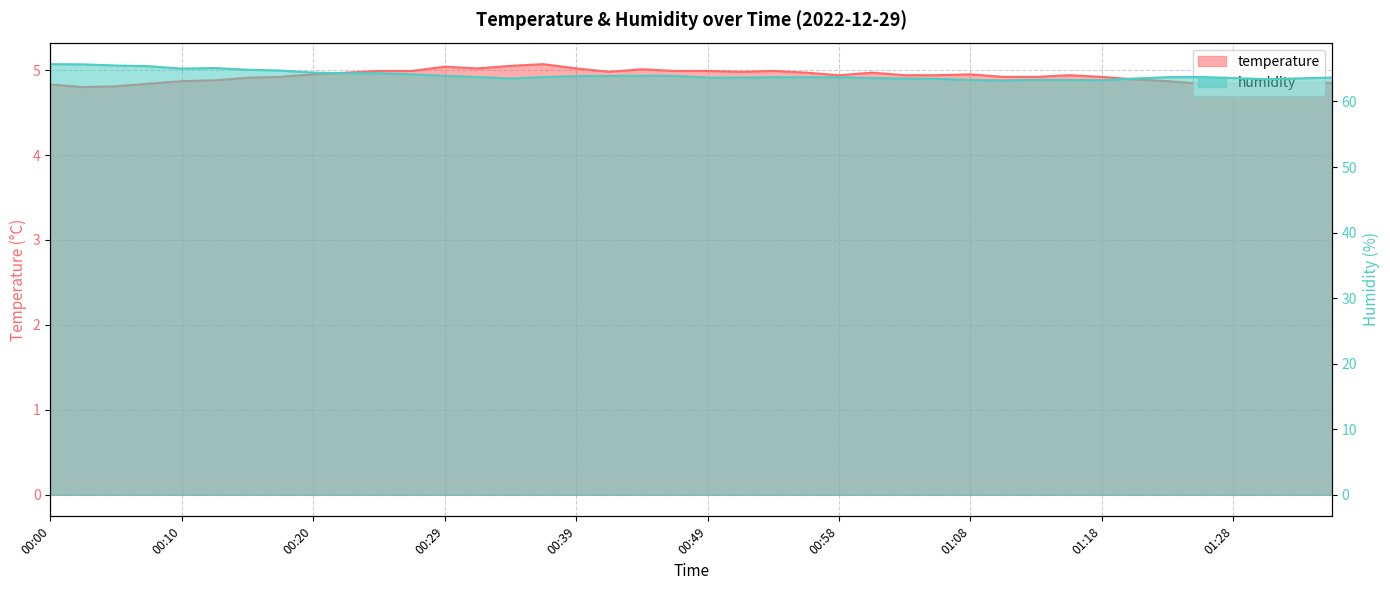

How many interior local peaks does the temperature series have?

7